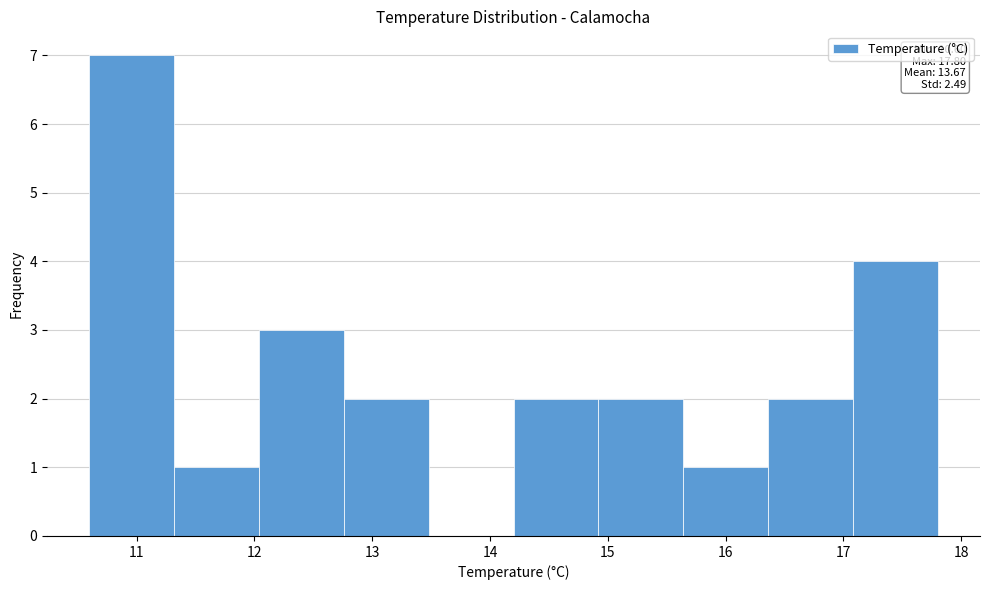

Which range on the x-axis has the tallest bar?

10.60 to 11.32